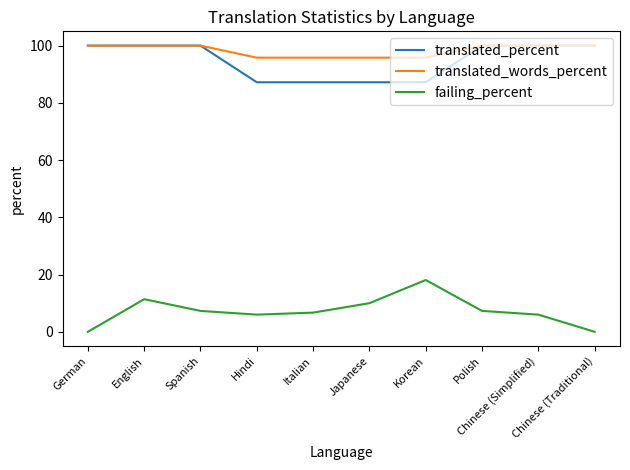

True or false: translated_percent and failing_percent intersect in this chart.

False